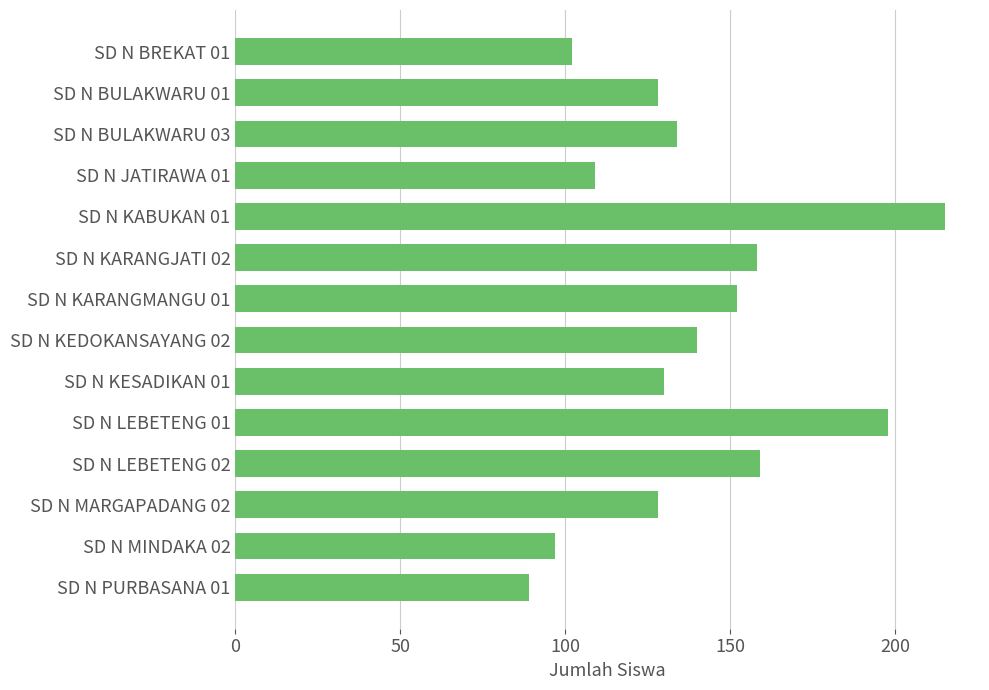

Is it true that the value at SD N LEBETENG 01 is 292?

False